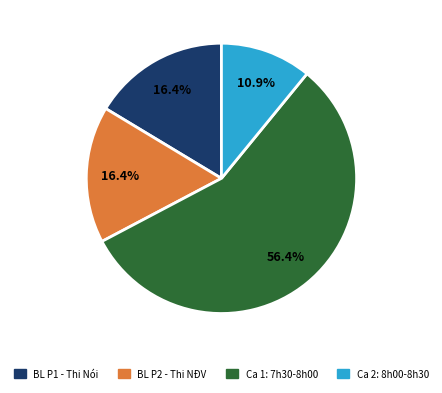

To the nearest percent, what is the difference between the largest and smallest slice percentages?

45%